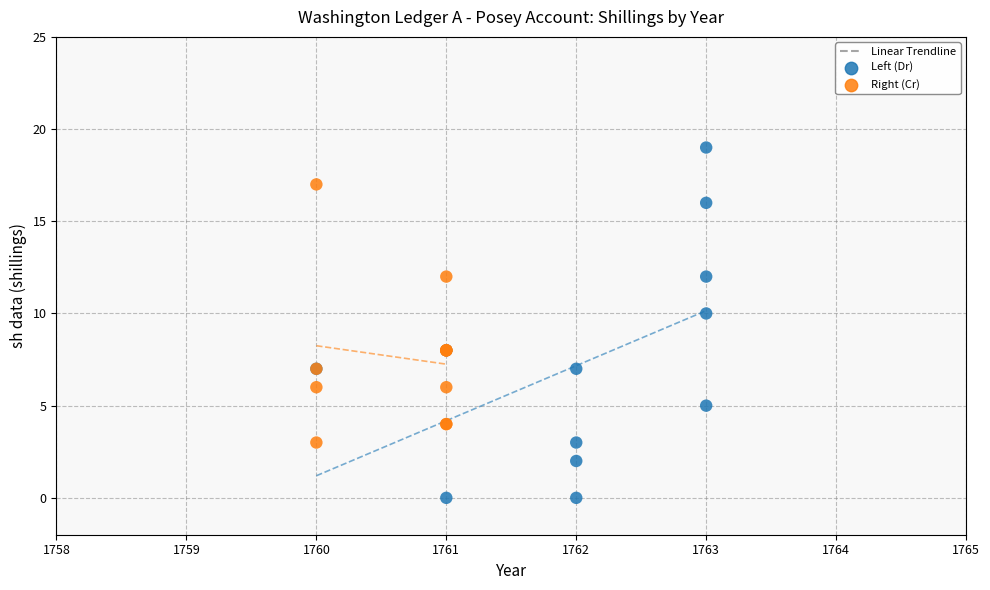

Which series has the largest Y range (max minus min)?

Left (Dr)